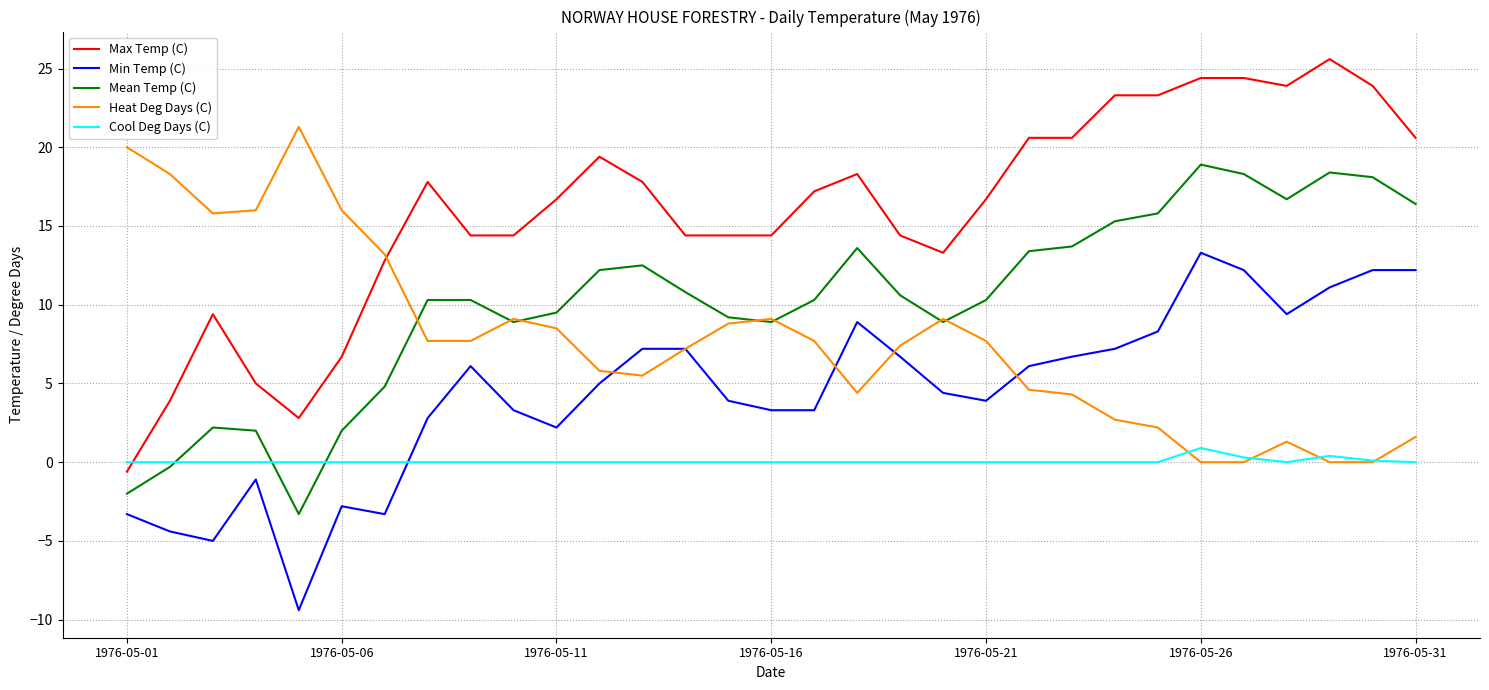

How many lines are shown in the chart?

5